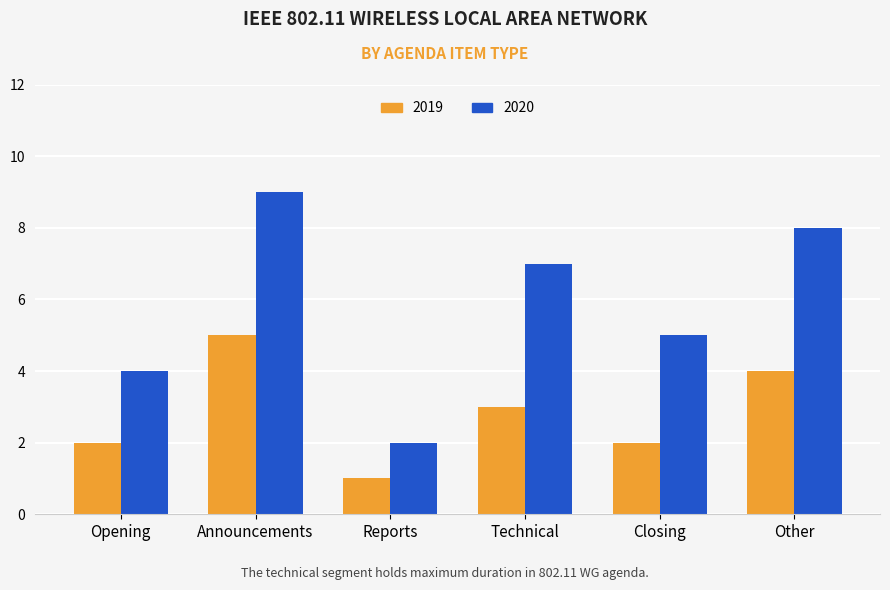

At which label is 2019 closest to 3?

Technical